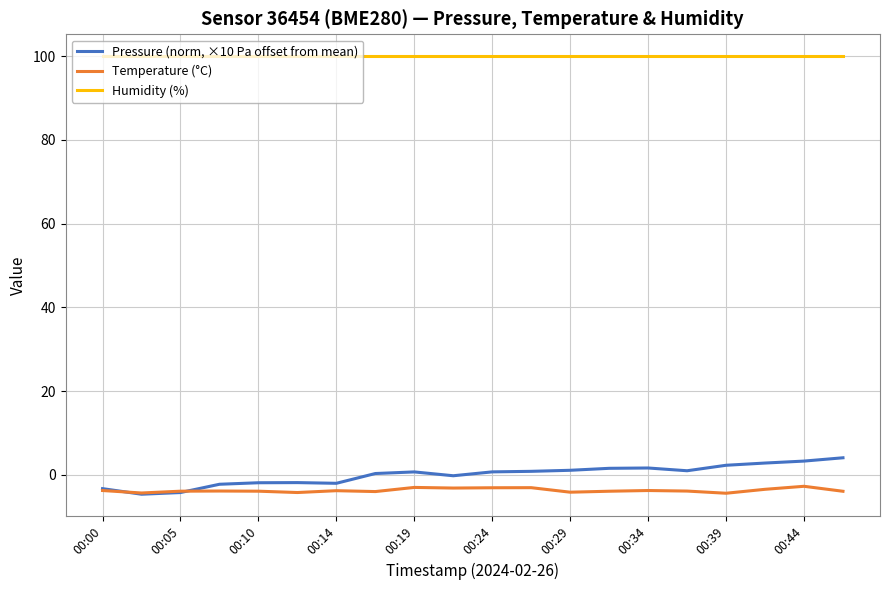

What is the minimum value shown in the chart?

-4.6